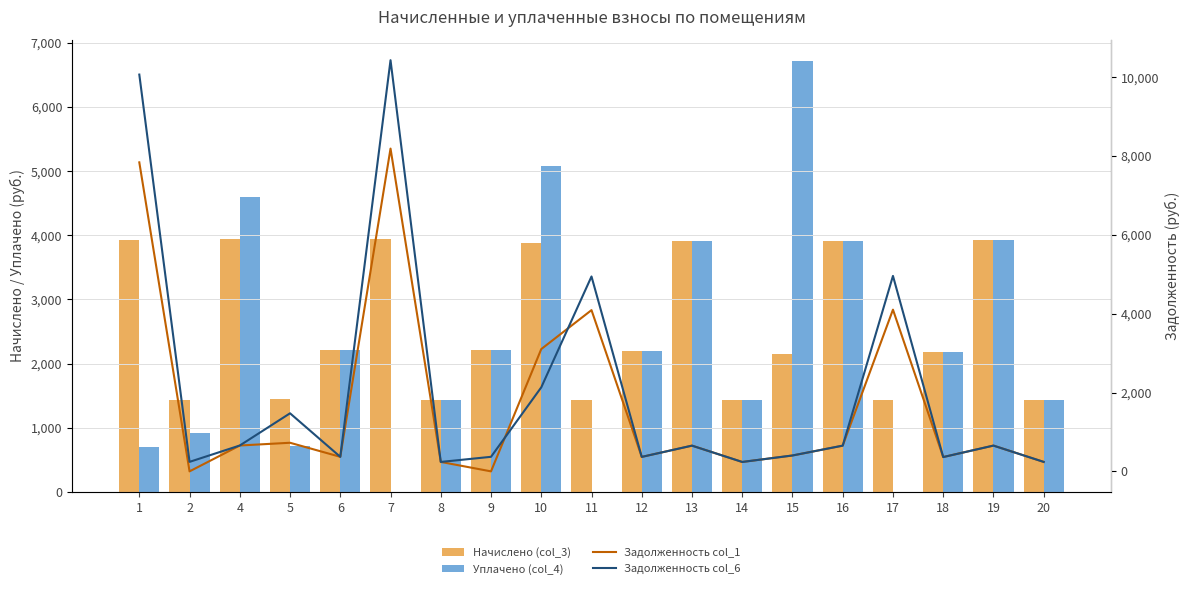

Which series has the largest range (max minus min)?

Задолженность col_6